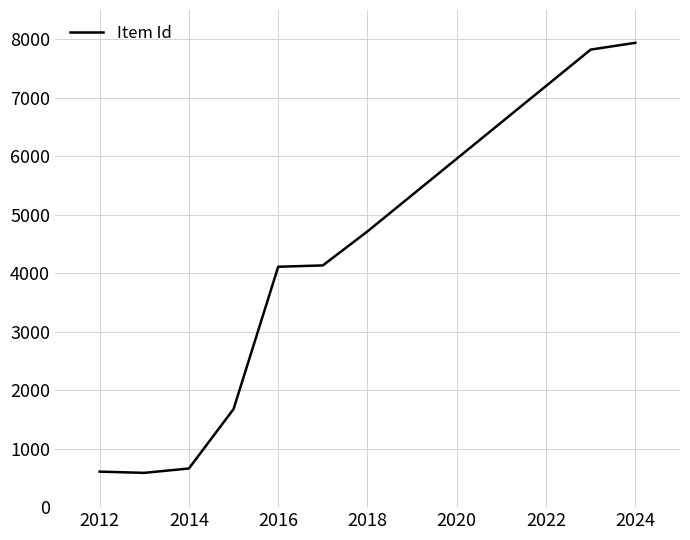

What is the difference between the maximum and minimum values?

7353